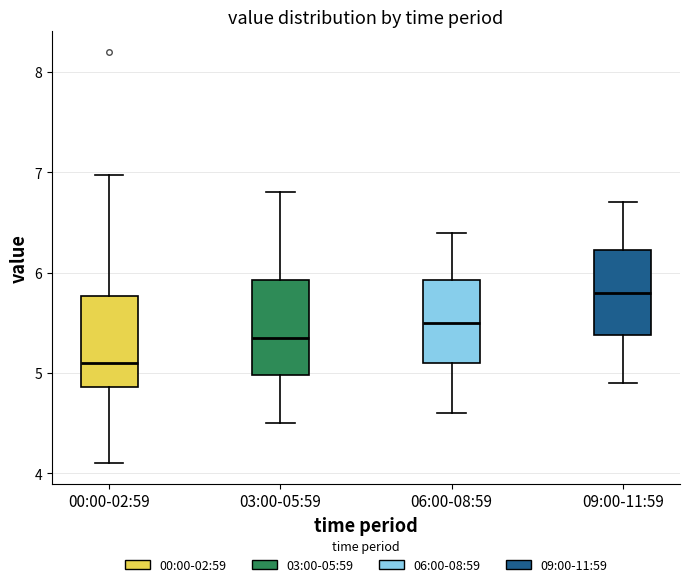

Reading left to right, transcribe this box plot: for each box, give where its median line is, the range the box spans, and where its two whiskers end, as read against the y-axis. The values are not printed on the chart, so give them approximately, as read against the axis.

00:00-02:59: median 5.1, box 4.9 to 5.8, whiskers 4.1 to 7.0
03:00-05:59: median 5.4, box 5.0 to 5.9, whiskers 4.5 to 6.8
06:00-08:59: median 5.5, box 5.1 to 5.9, whiskers 4.6 to 6.4
09:00-11:59: median 5.8, box 5.4 to 6.2, whiskers 4.9 to 6.7